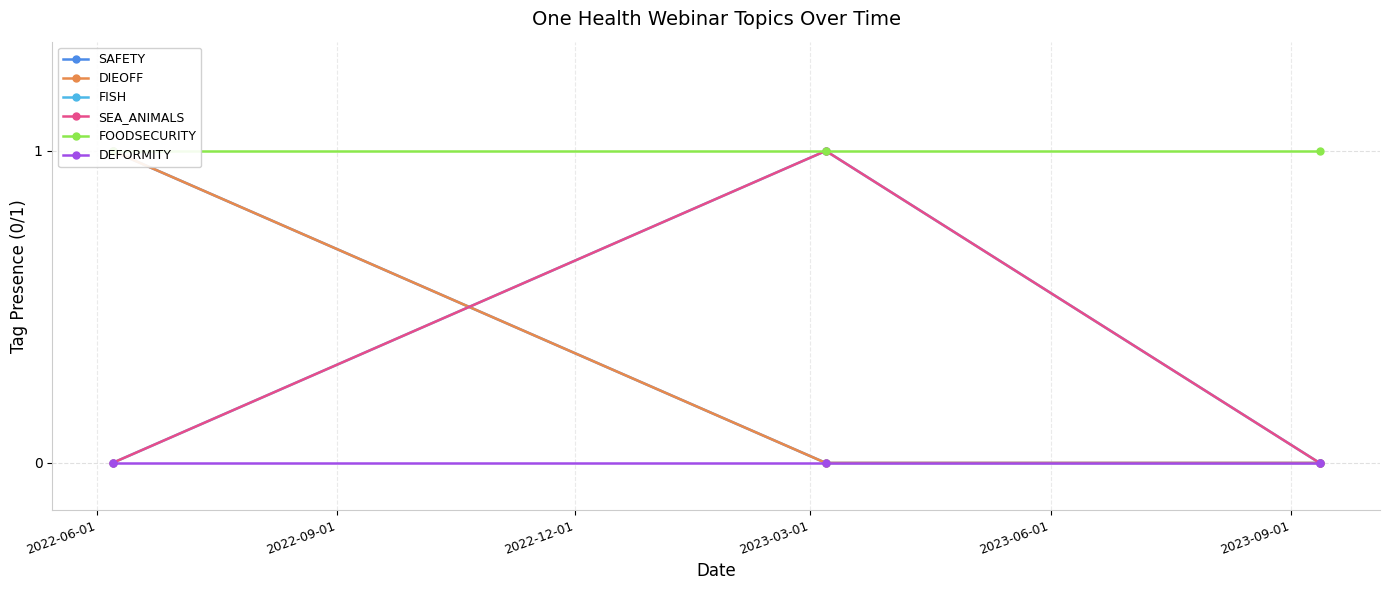

How many categories are shown in the chart?

3